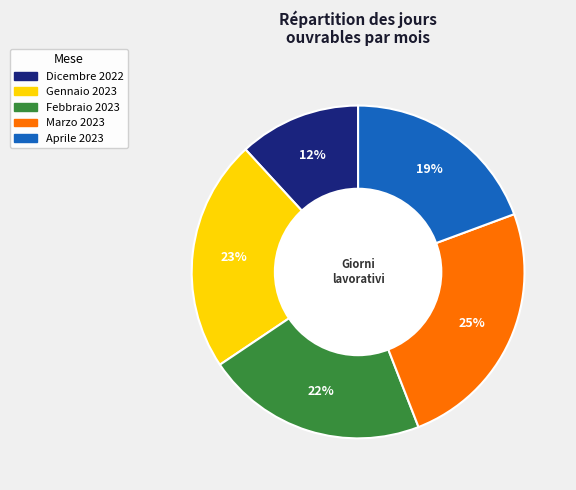

To the nearest percent, what portion does Gennaio 2023 represent?

23%